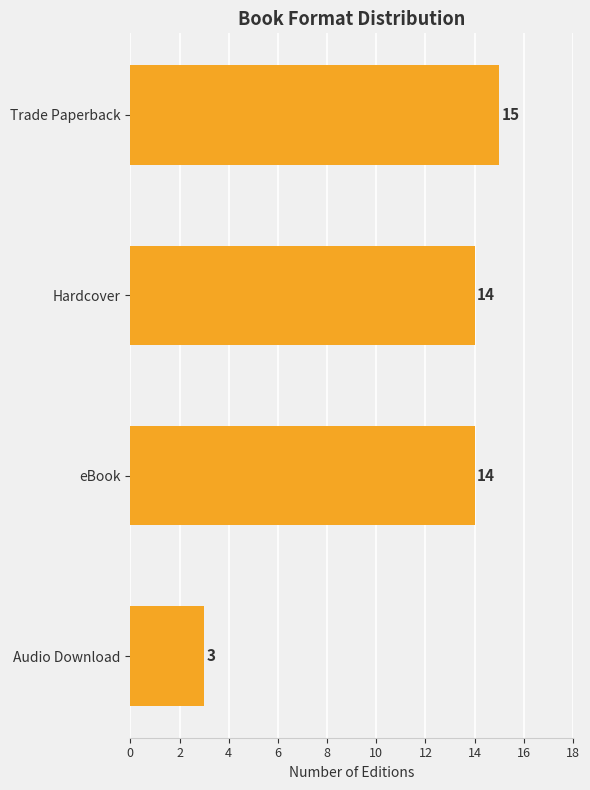

True or false: the data shows 3 at Audio Download.

True